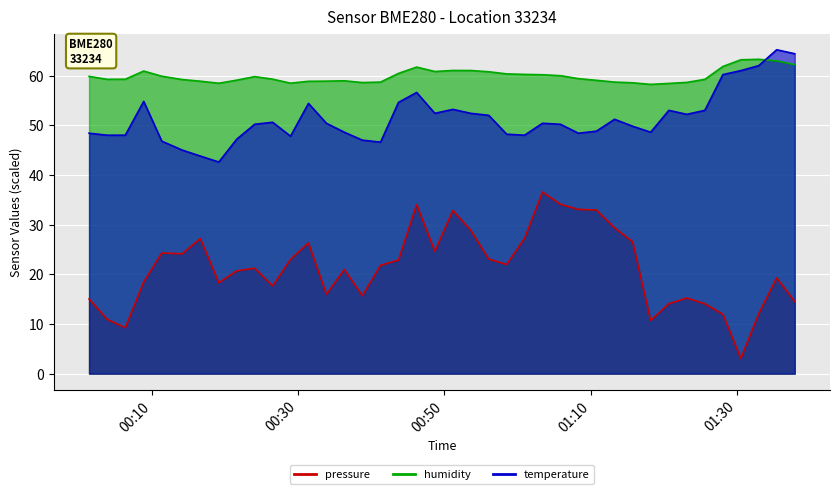

Which series has the widest spread of values?

pressure